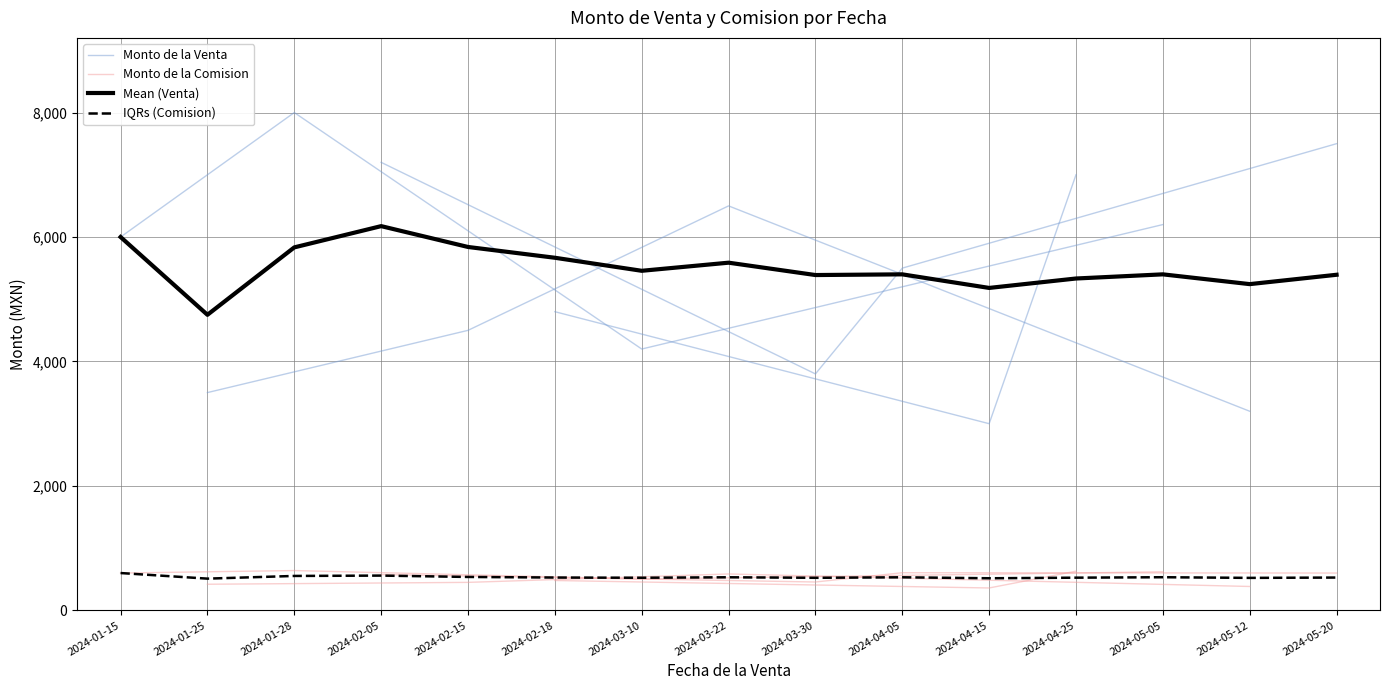

Reading left to right, extract all data points from this chart.

Monto de la Venta: 6000	3500	7200	4800	4200	6500	5500	3000	8000	4500	3800	7000	6200	3200	7500
Monto de la Comision: 600	420	576	480	504	585	605	360	640	450	456	630	620	384	600